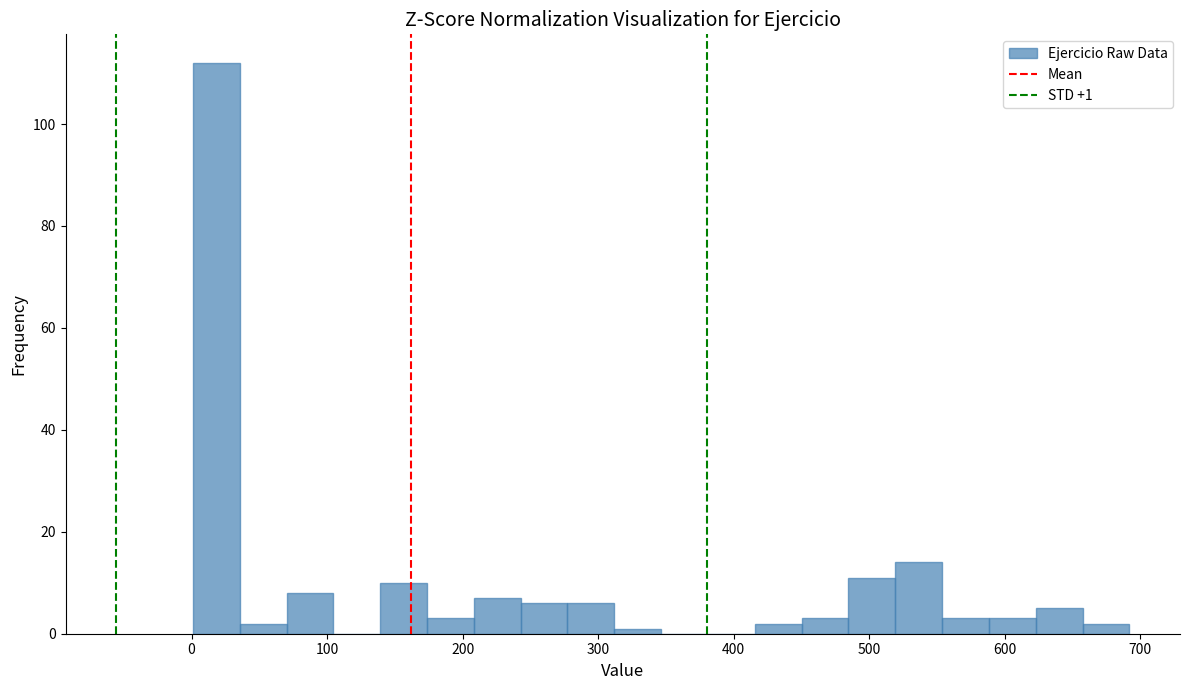

Read against the x-axis, roughly where is the centre of the tallest bar?

20